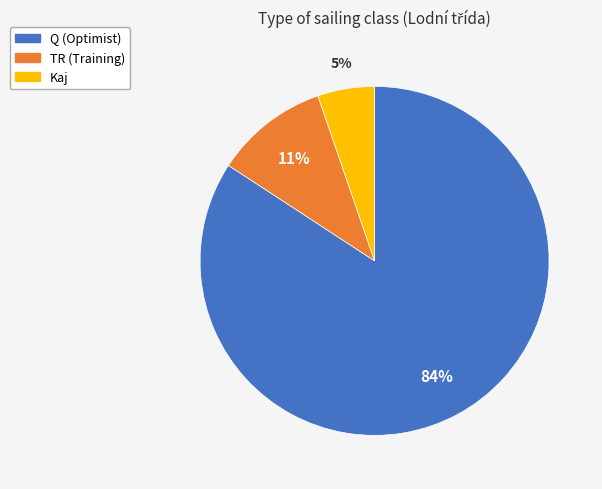

To the nearest percent, what percentage of the pie is Q?

84%